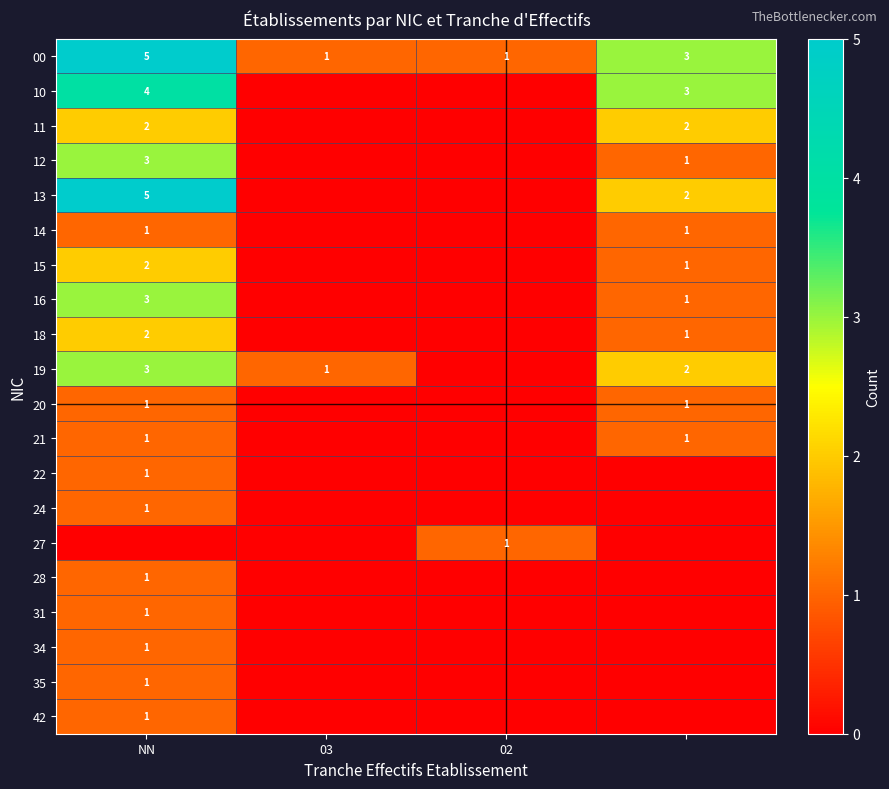

The value of 10 at NN is 4. True or false?

True